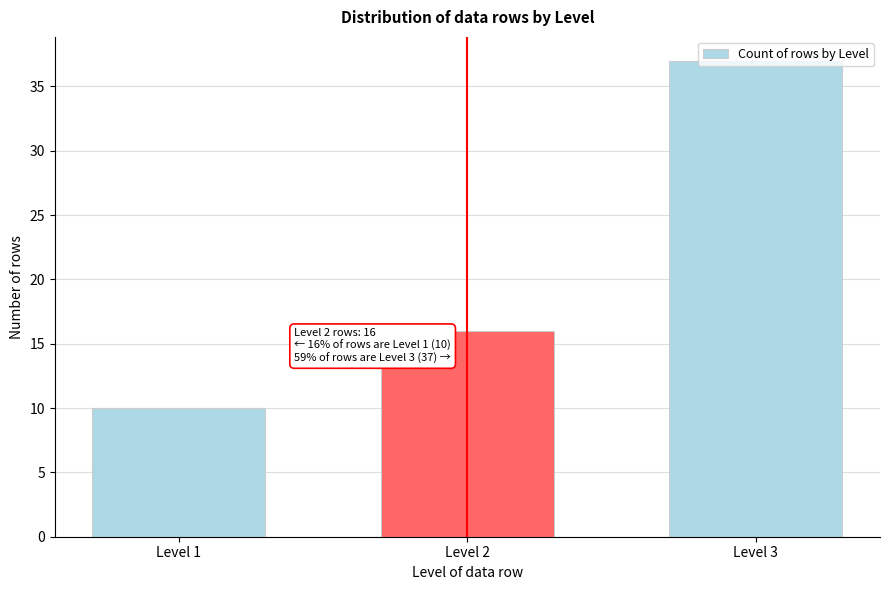

Which label corresponds to the smallest value in the chart?

Level 1